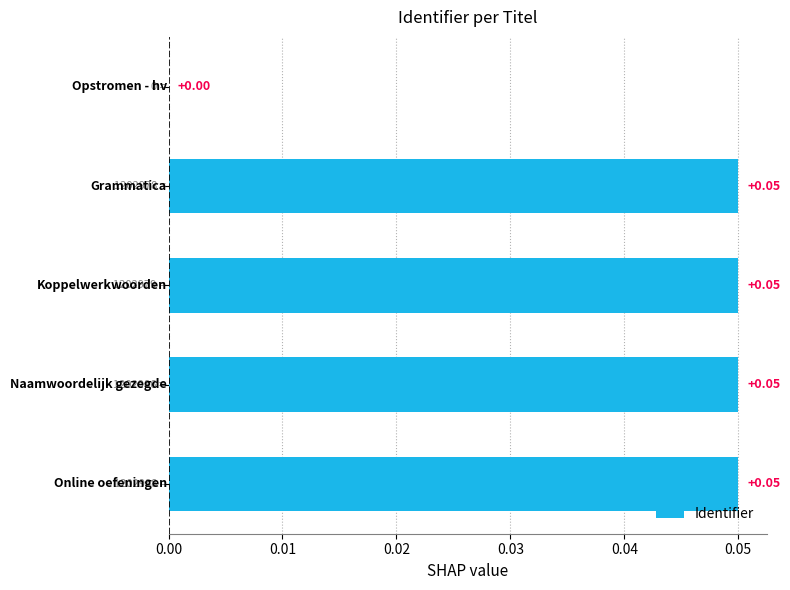

Are the bars horizontal?

Yes